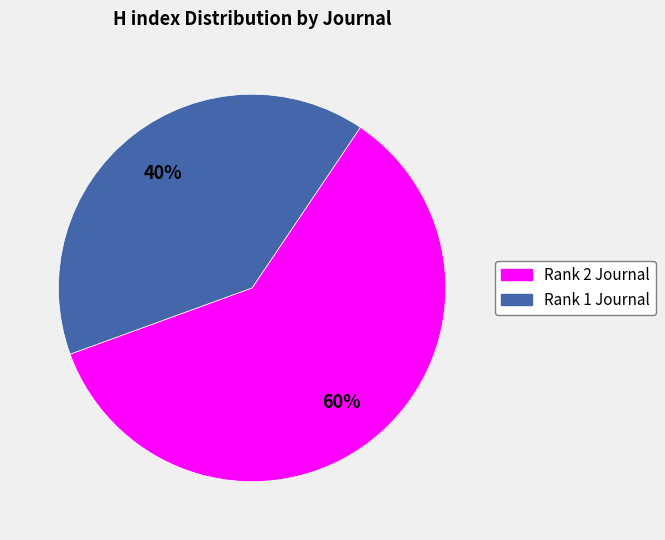

To the nearest percent, what portion does Rank 1 Journal represent?

40%